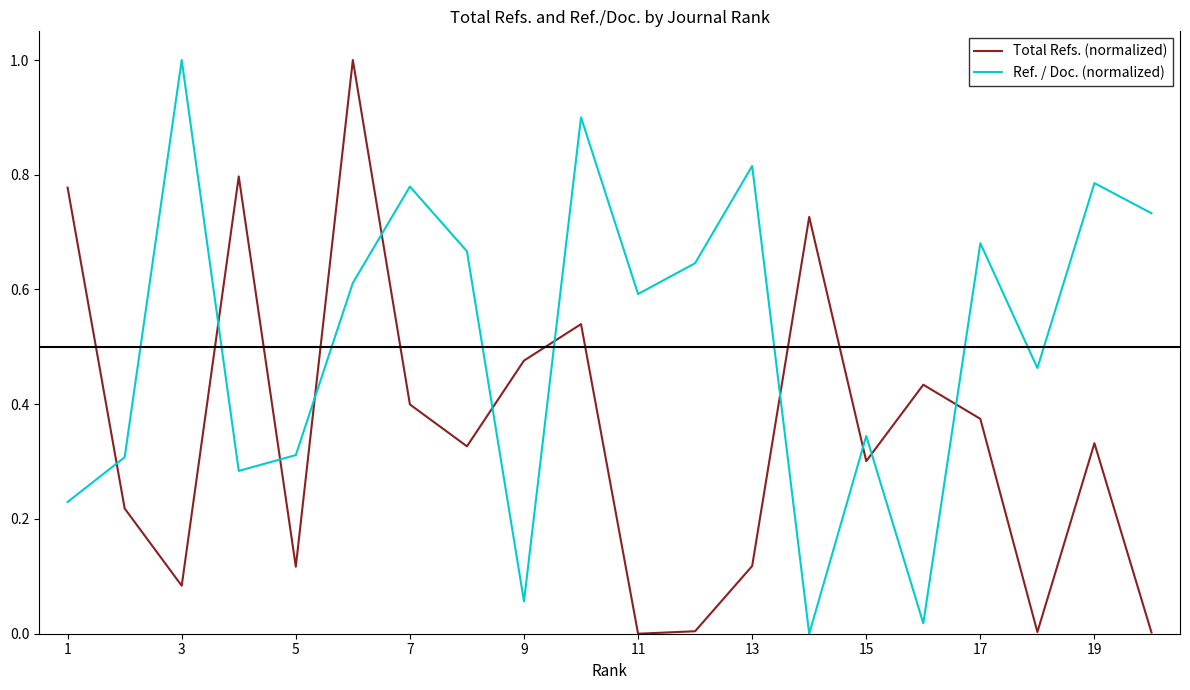

List the series in order of their overall mean, highest first.

Ref. / Doc. (normalized), Total Refs. (normalized)